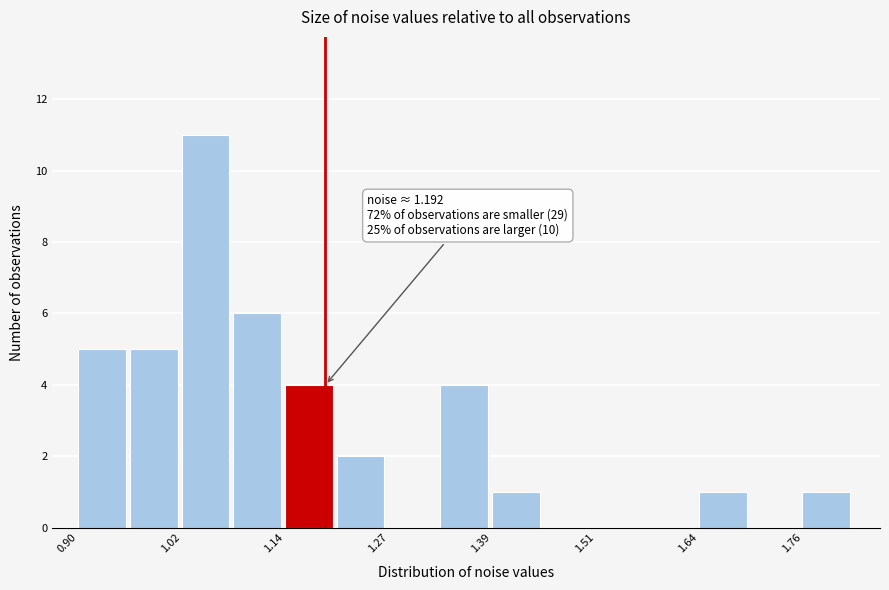

Read against the x-axis, roughly where is the centre of the tallest bar?

1.04